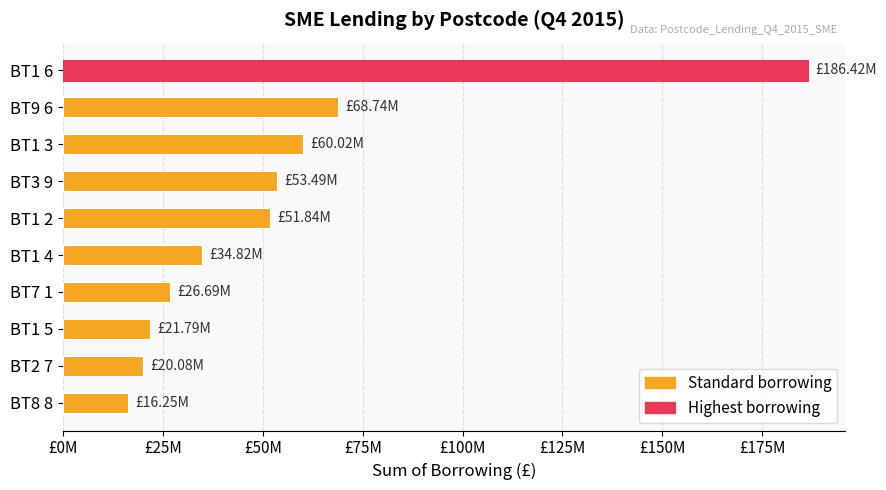

Does the chart contain any negative values?

No